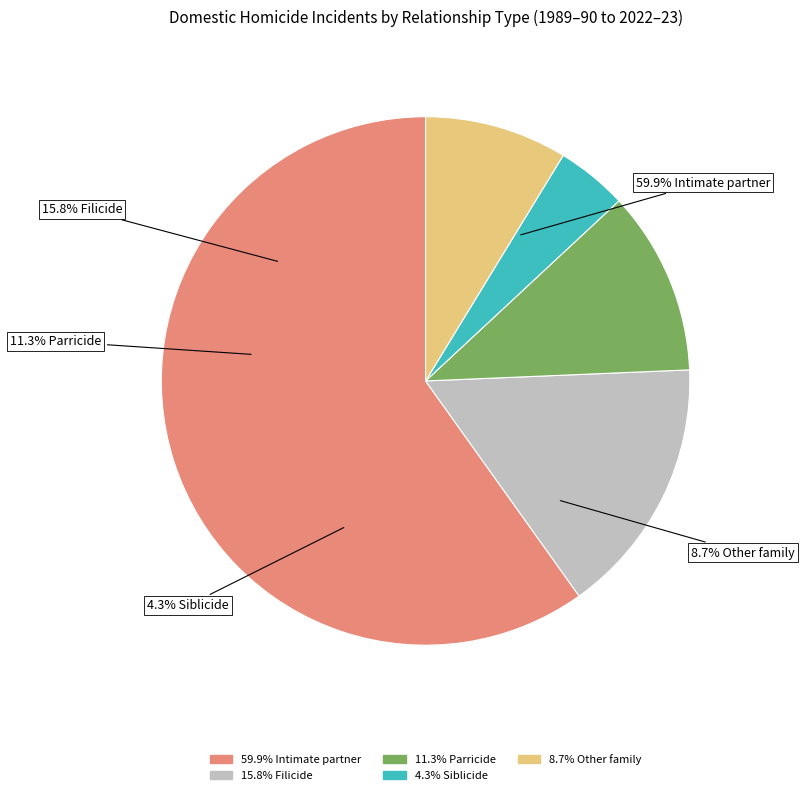

To the nearest percent, what percentage of the pie is Filicide?

16%